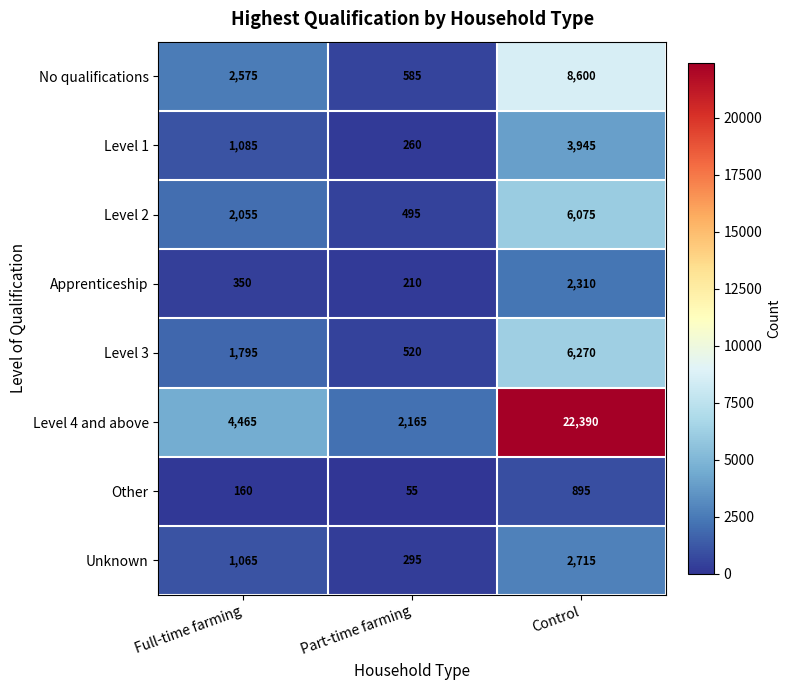

The Level 1 series shows 1085 at Full-time farming. True or false?

True